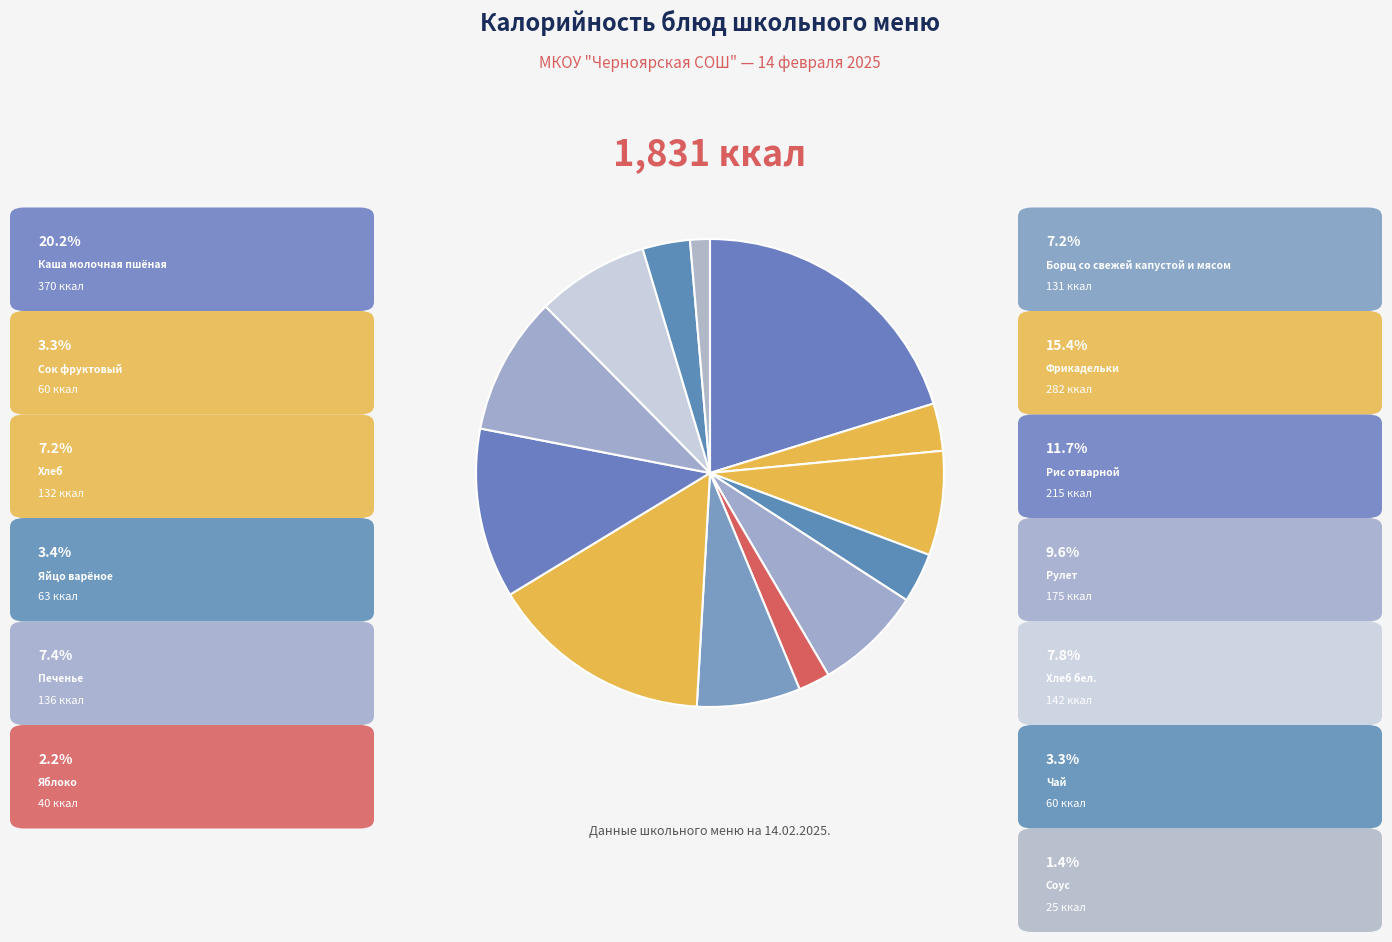

Count the number of slices in the pie.

13